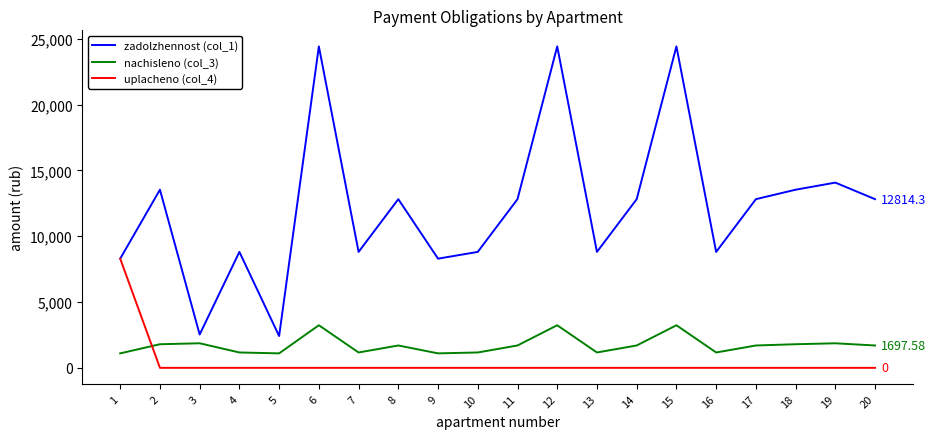

True or false: nachisleno (col_3) and zadolzhennost (col_1) cross at least once.

False